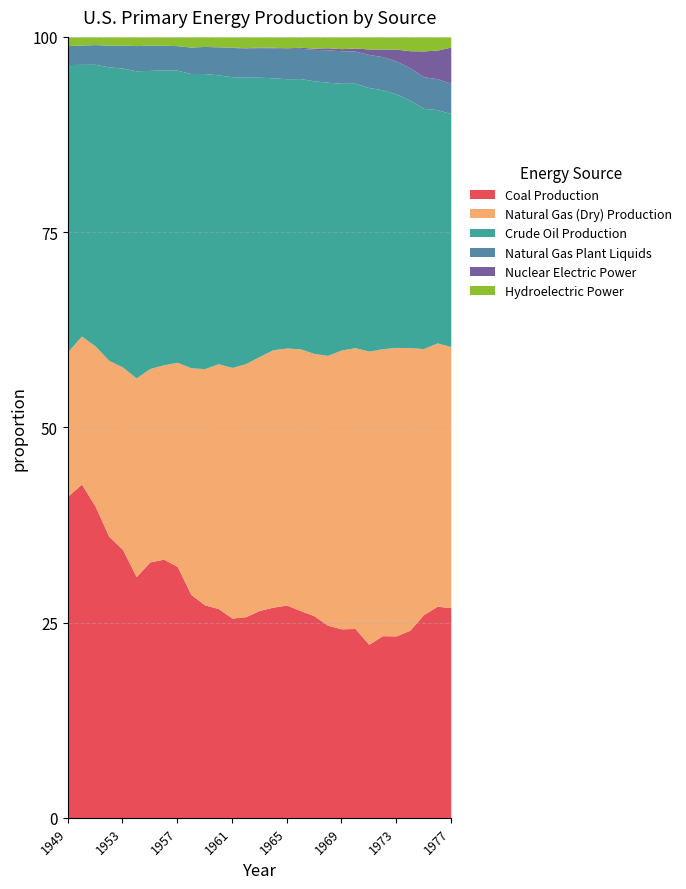

At how many categories does at least one series exceed 3?

29